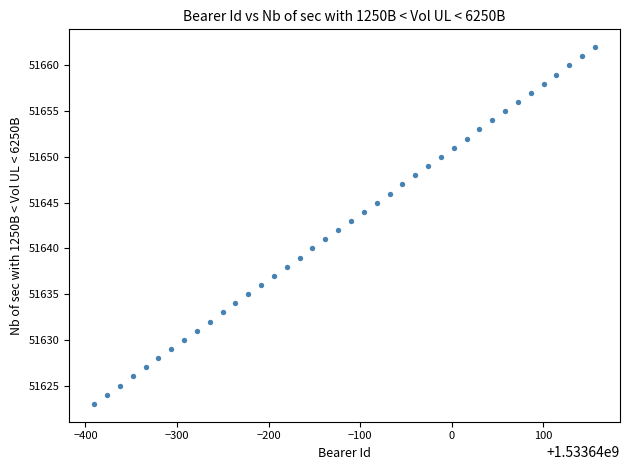

What is the range of Y values (max minus min)?

39